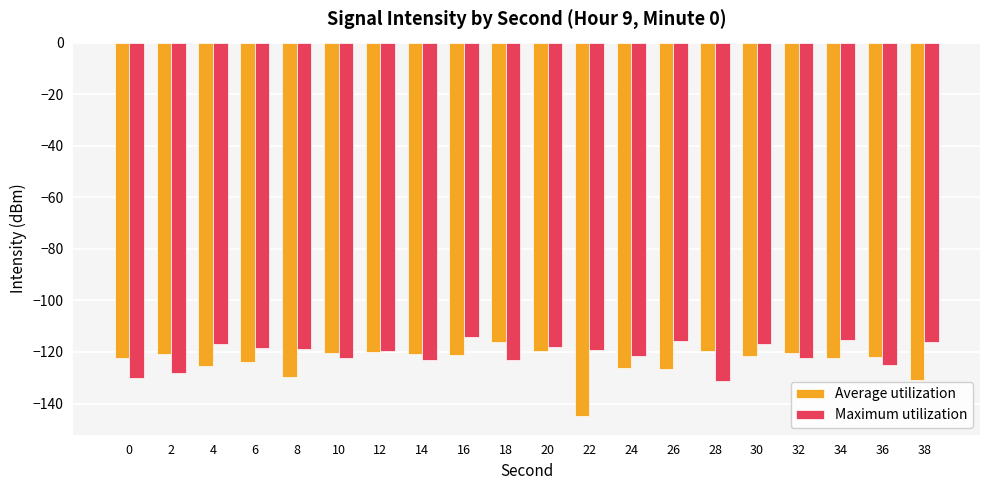

What is the difference between the Maximum utilization values at 4 and 36?

8.1